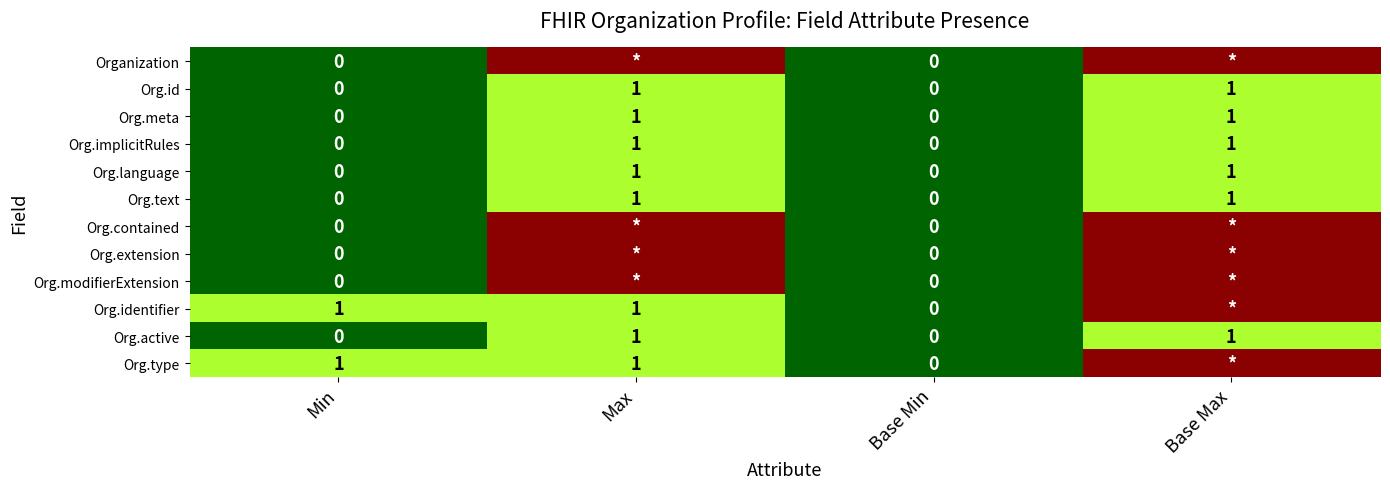

The Org.identifier series shows 0 at Max. True or false?

False